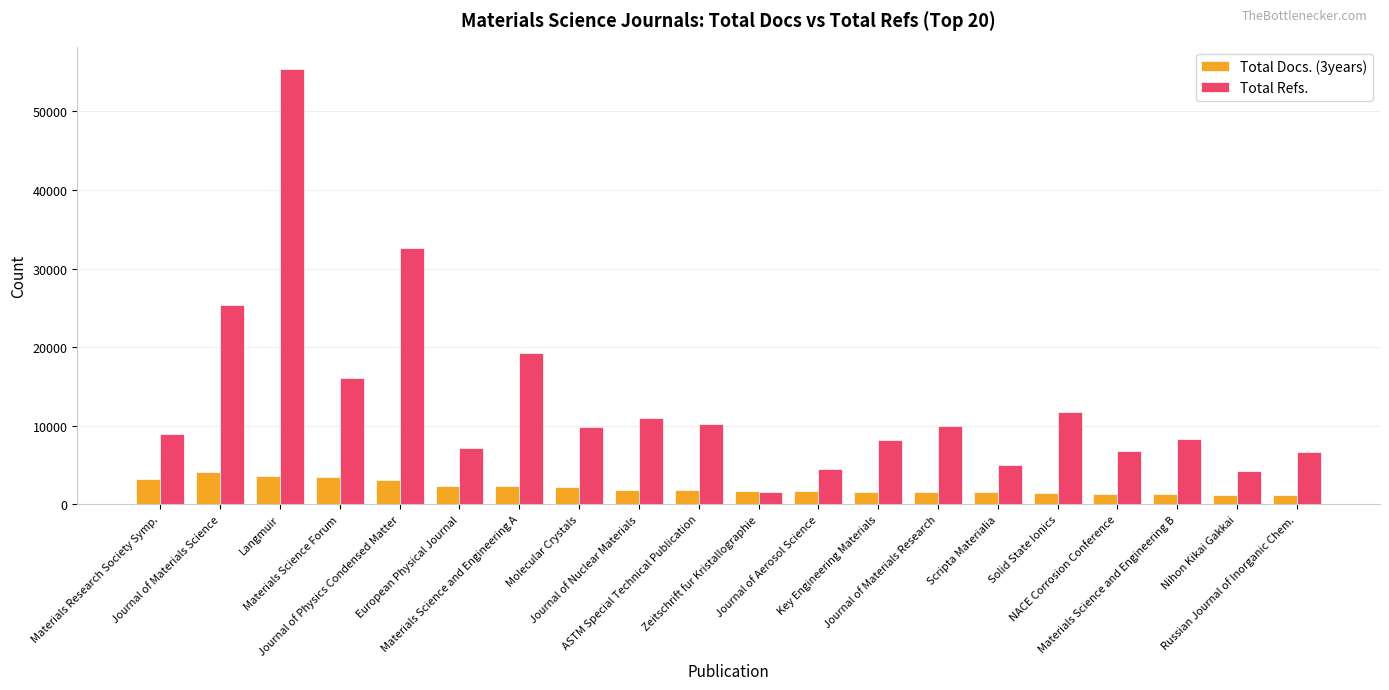

Between Journal of Materials Research and NACE Corrosion Conference, which series saw the biggest shift?

Total Refs.